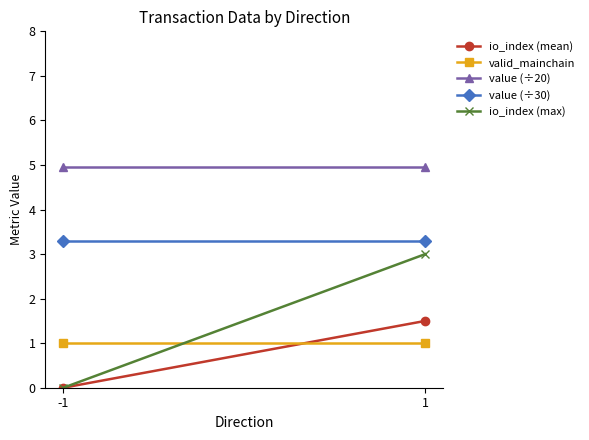

Is it true that io_index (mean) equals 2.5 at 1?

False